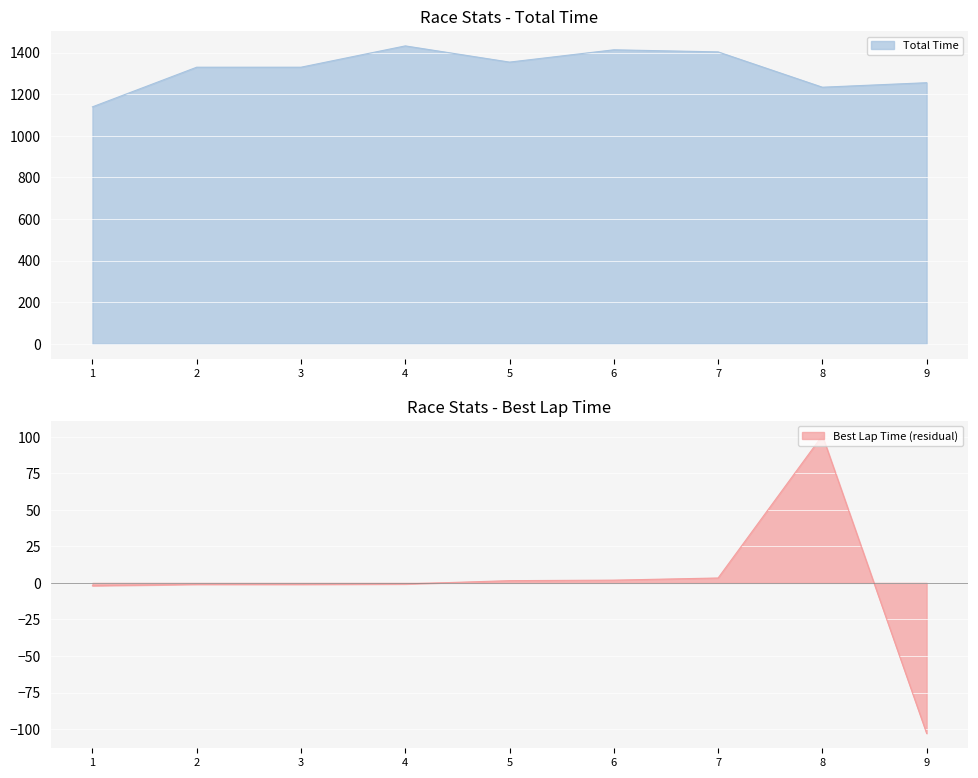

How many interior local peaks does the Total Time series have?

3